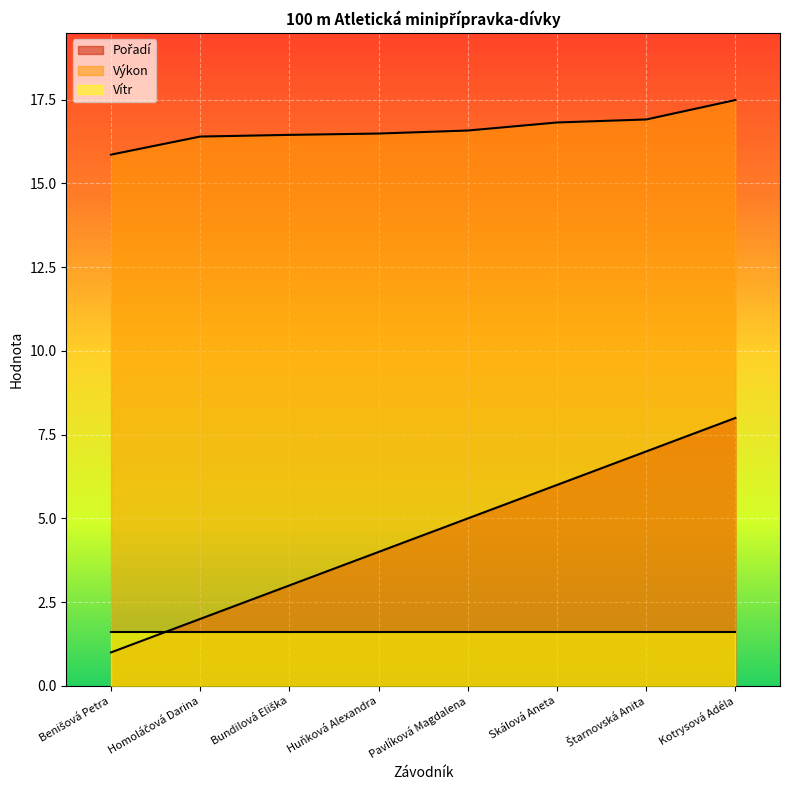

How many lines are shown in the chart?

3